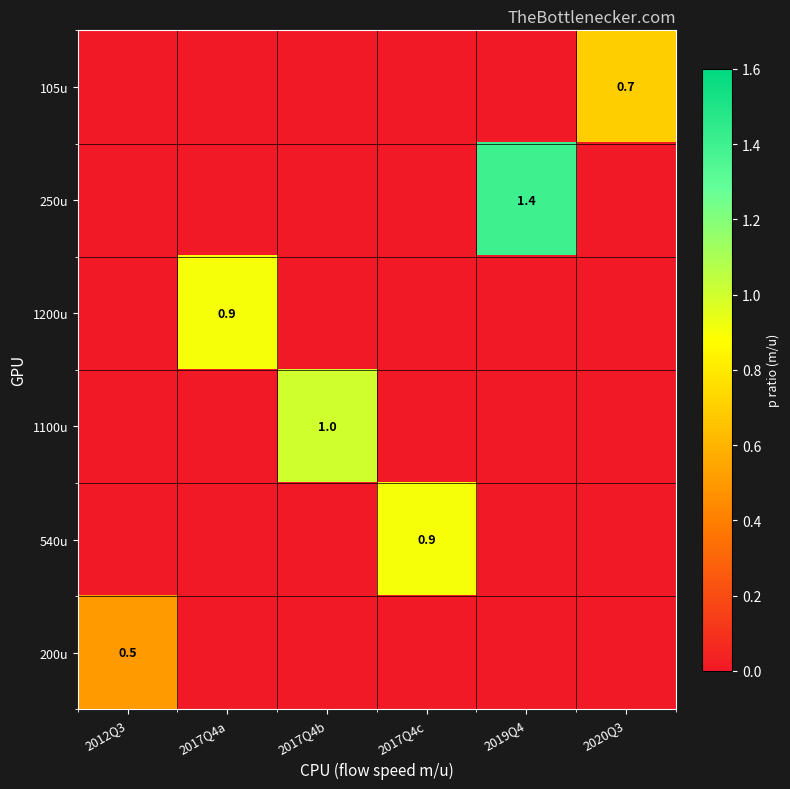

The value of 250u at 2019Q4 is 1.4. True or false?

True